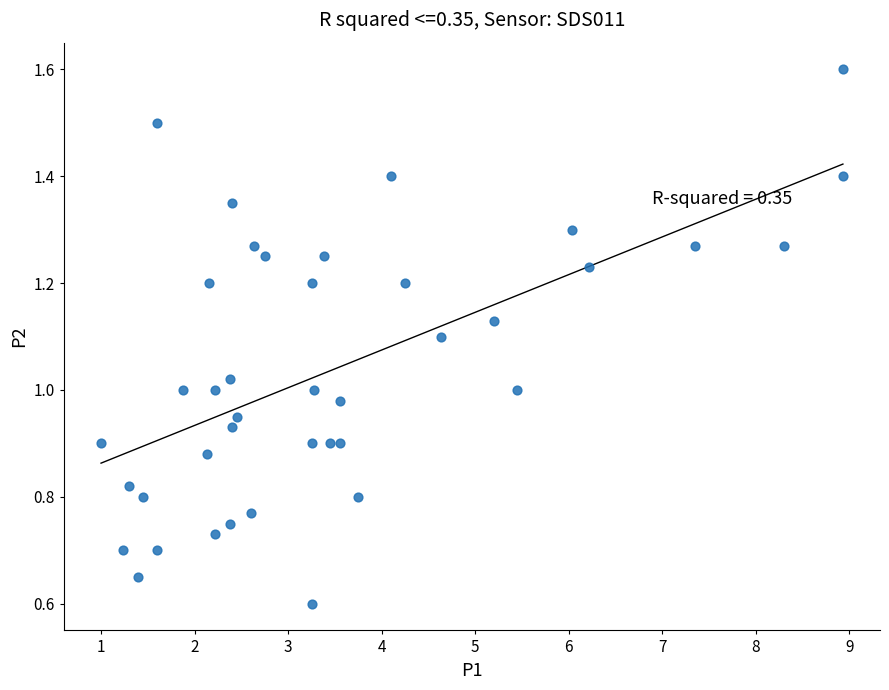

What is the range of X values (max minus min)?

7.9